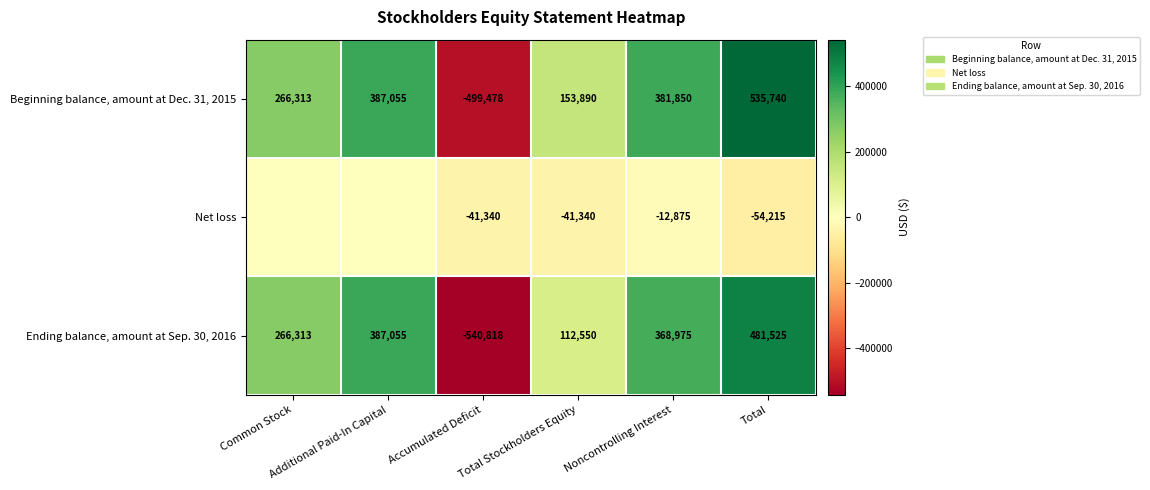

How many distinct data groups are displayed?

3